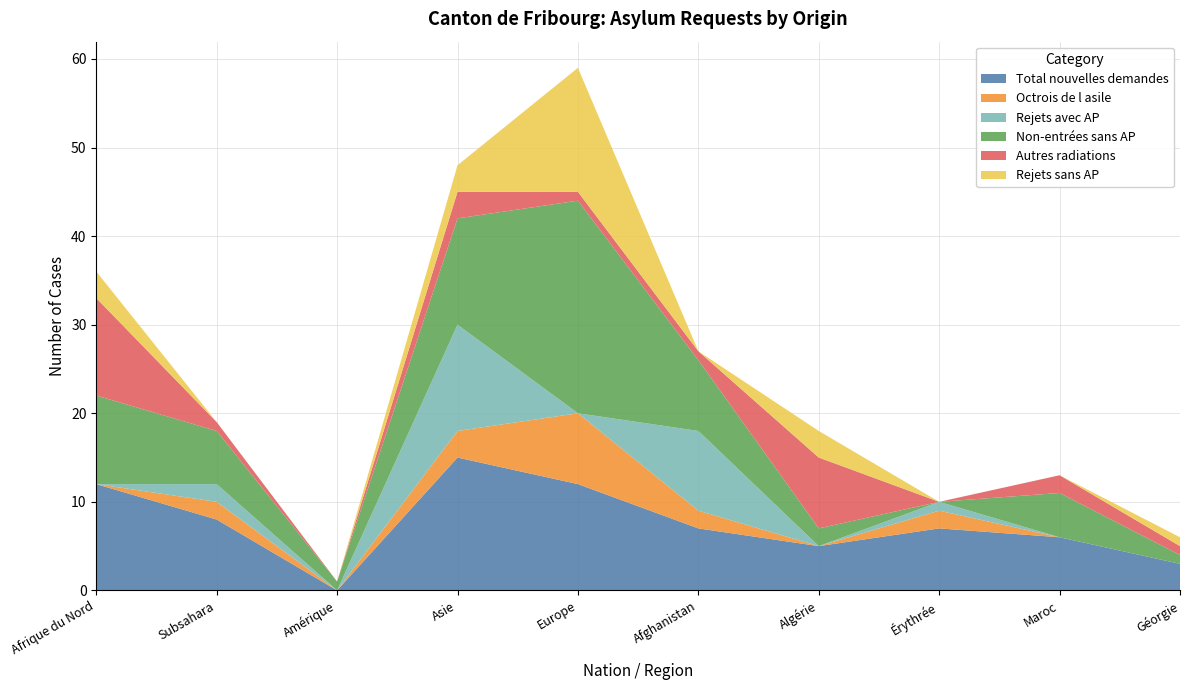

Reading left to right, list all the values displayed in this chart.

Total nouvelles demandes: 12	8	0	15	12	7	5	7	6	3
Octrois de l asile: 0	2	0	3	8	2	0	2	0	0
Rejets avec AP: 0	2	0	12	0	9	0	1	0	0
Non-entrées sans AP: 10	6	1	12	24	8	2	0	5	1
Autres radiations: 11	1	0	3	1	1	8	0	2	1
Rejets sans AP: 3	0	0	3	14	0	3	0	0	1